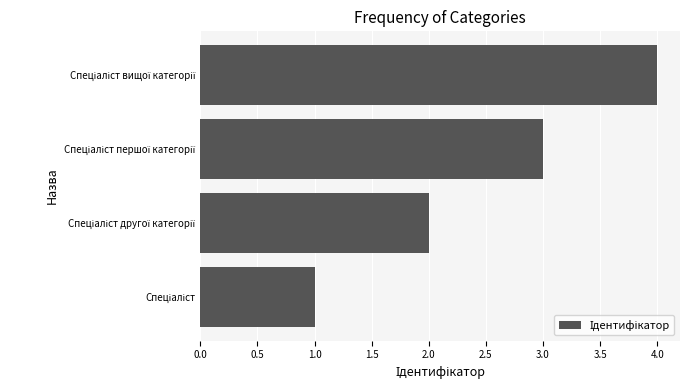

What is the difference between the maximum and minimum values?

3